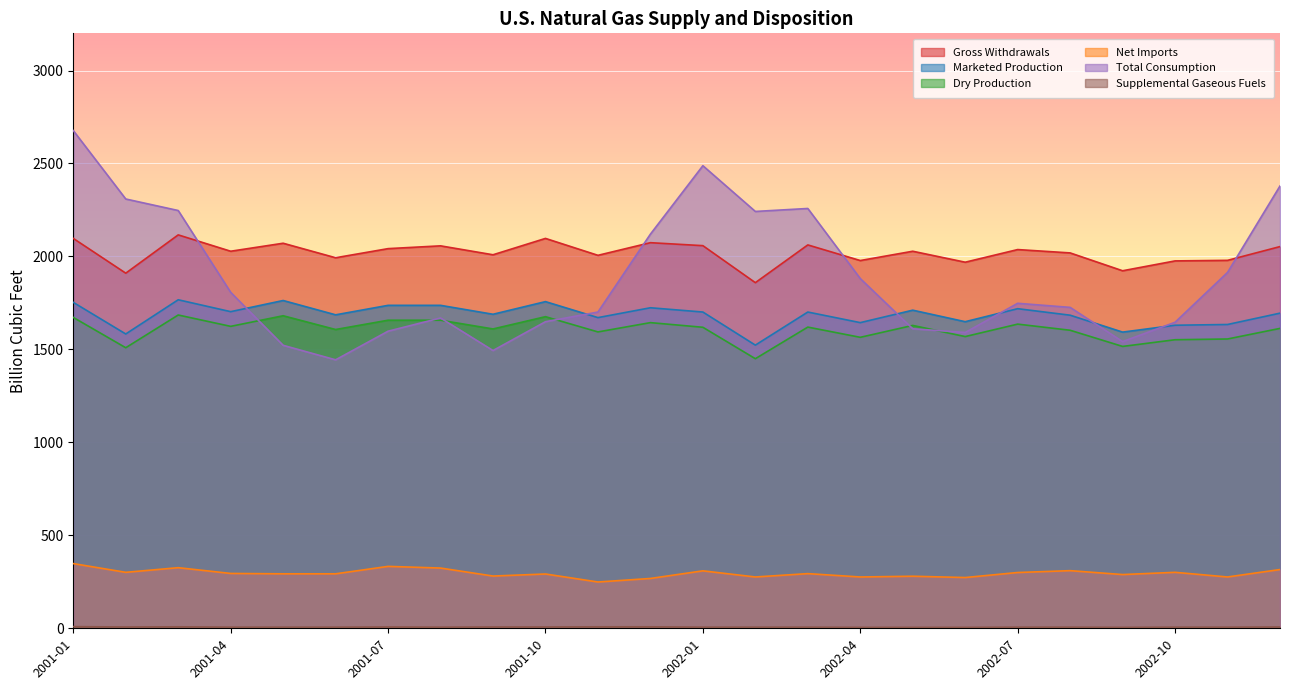

Rank the series by their maximum value, from lowest to highest.

Supplemental Gaseous Fuels, Net Imports, Dry Production, Marketed Production, Gross Withdrawals, Total Consumption